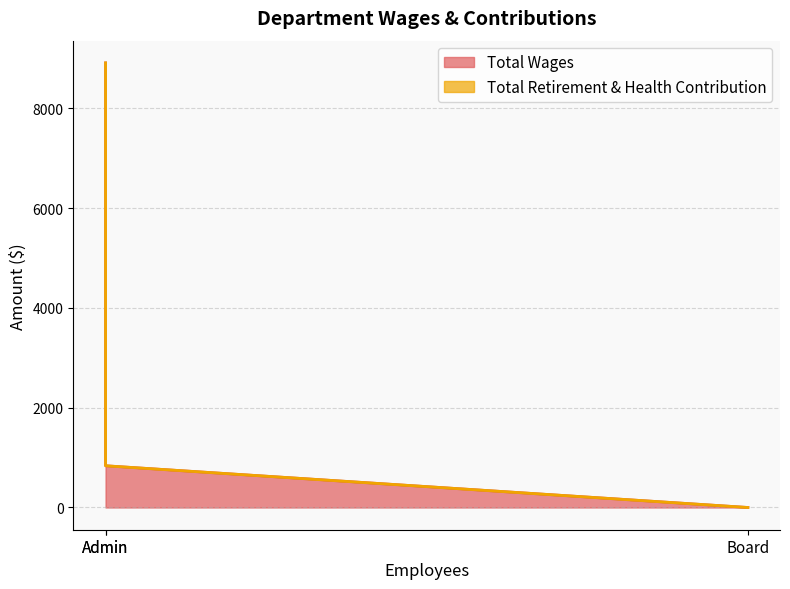

Which label corresponds to the smallest value in the chart?

Board